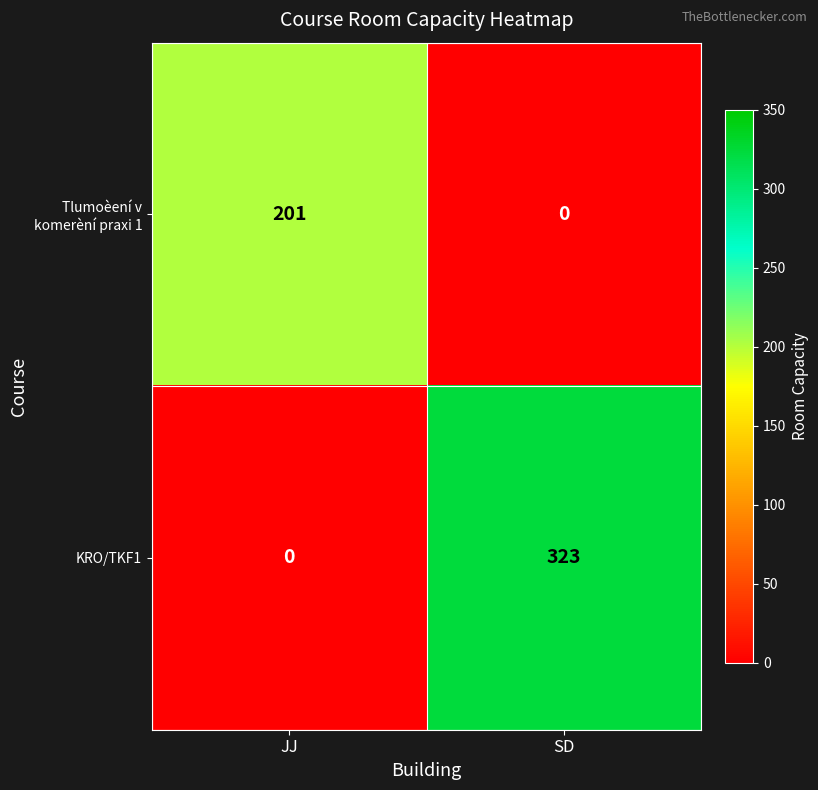

What is the sum of the Tlumoèení v komerèní praxi 1 values at SD and JJ?

201